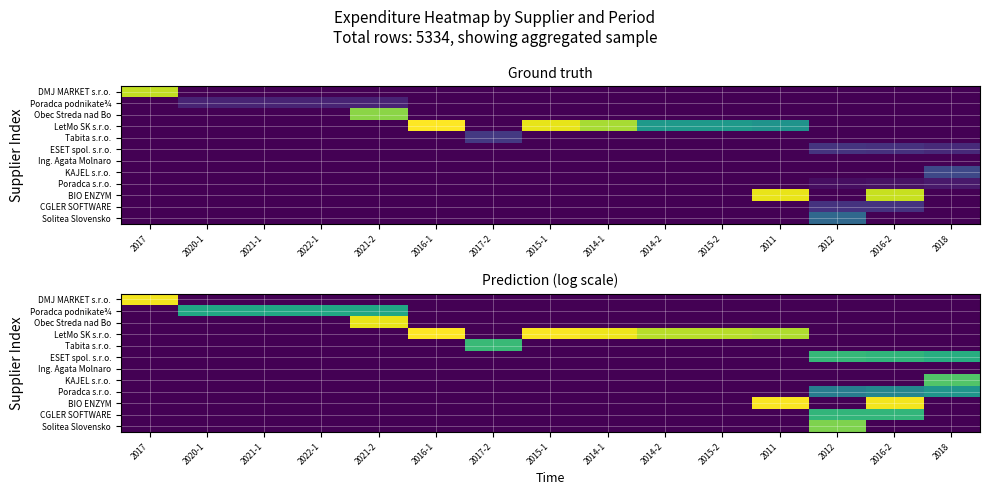

Is it true that Obec Streda nad Bo equals 0.0 at 2015-1?

True